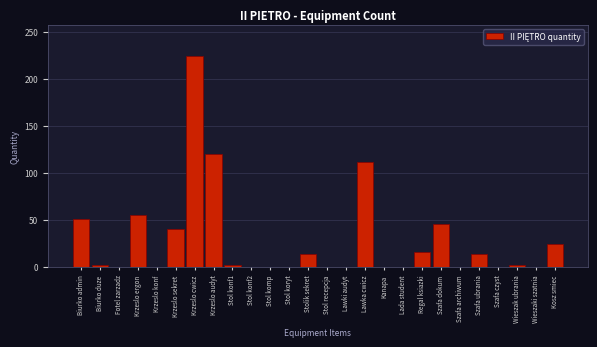

Reading left to right, transcribe all the data shown in this chart.

Biurko admin=51	Biurko duze=2	Fotel zarzadz=0	Krzeslo ergon=55	Krzeslo konf=0	Krzeslo sekret=40	Krzeslo cwicz=224	Krzeslo audyt=120	Stol konf1=2	Stol konf2=0	Stol komp=0	Stol koryt=0	Stolik sekret=14	Stol recepcja=0	Lawki audyt=0	Lawka cwicz=112	Kanapa=0	Lada student=0	Regal ksiazki=16	Szafa dokum=46	Szafa archiwum=0	Szafa ubrania=14	Szafa czyst=0	Wieszak ubrania=2	Wieszaki szatnia=0	Kosz smiec=25